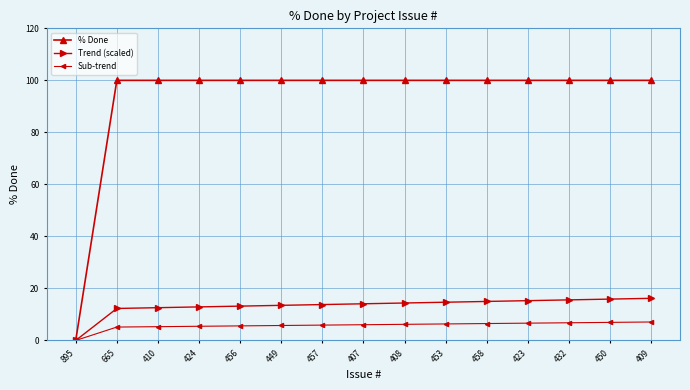

How many values in % Done are above zero?

14